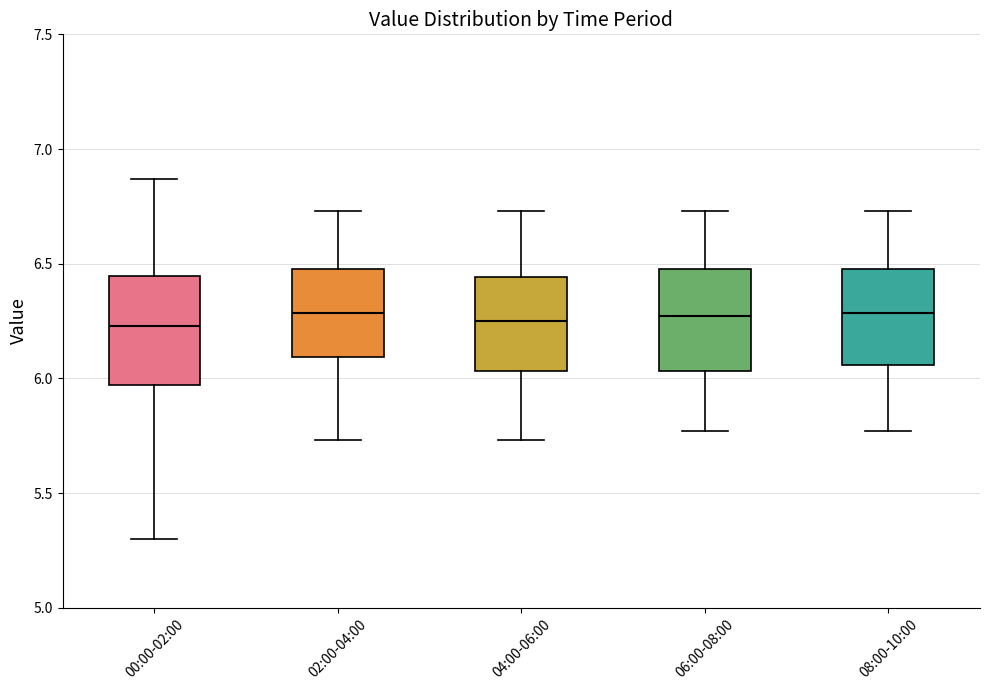

Reading left to right, read every box against the y-axis: the position of its median line, the range the box covers, and the ends of its whiskers. The values are not printed on the chart, so give them approximately, as read against the axis.

00:00-02:00: median 6.25, box 5.95 to 6.45, whiskers 5.30 to 6.85
02:00-04:00: median 6.30, box 6.10 to 6.50, whiskers 5.75 to 6.75
04:00-06:00: median 6.25, box 6.05 to 6.45, whiskers 5.75 to 6.75
06:00-08:00: median 6.25, box 6.05 to 6.50, whiskers 5.75 to 6.75
08:00-10:00: median 6.30, box 6.05 to 6.50, whiskers 5.75 to 6.75